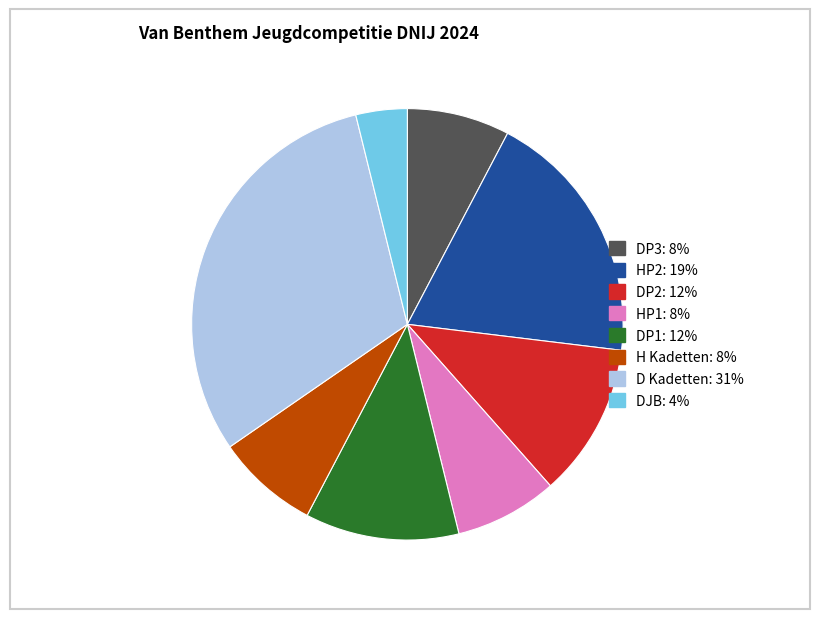

How many slices are in this pie chart?

8